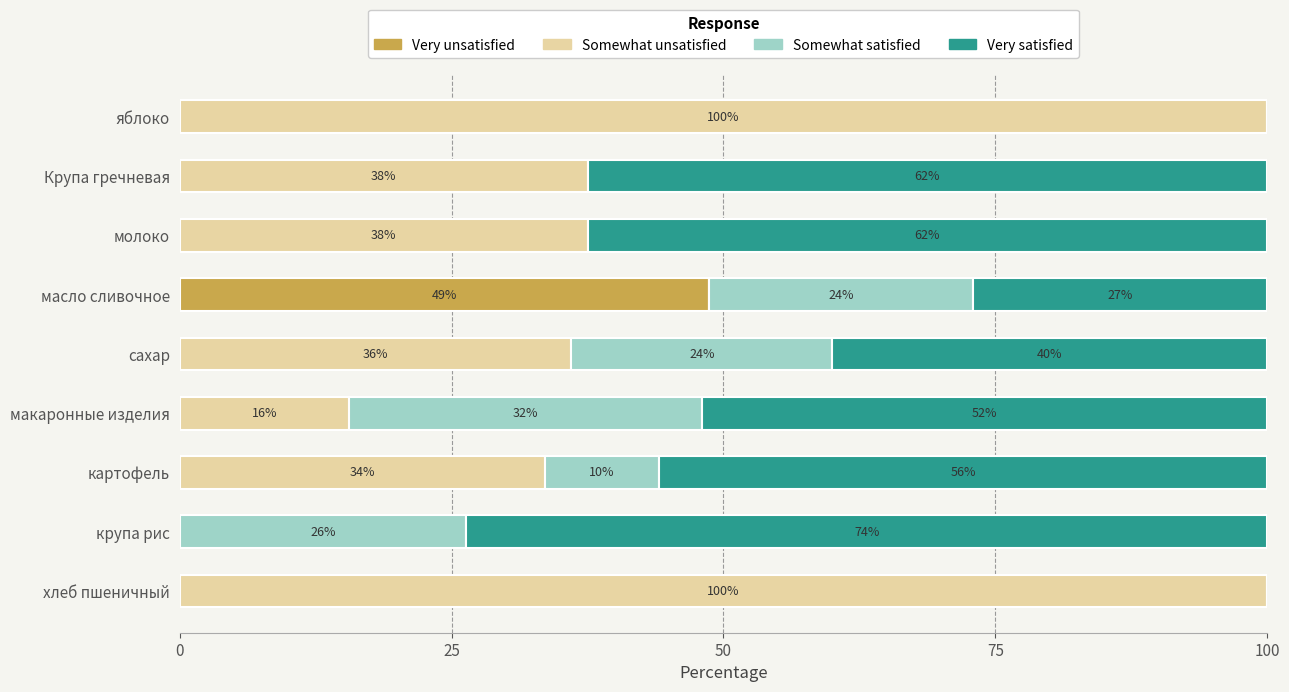

What is the total value across all series at макаронные изделия?

100.0